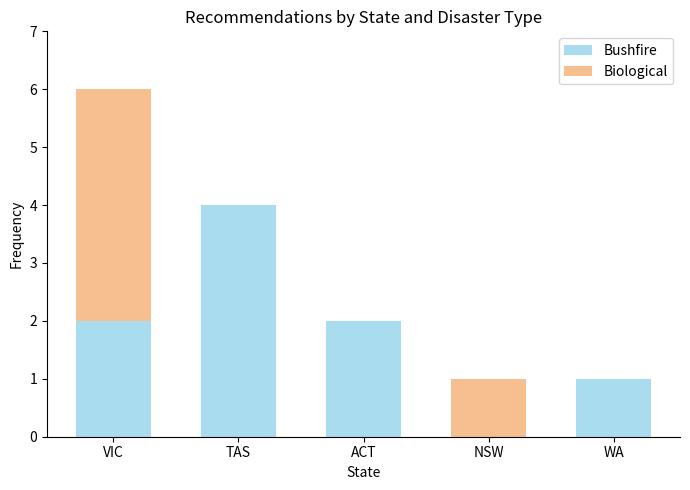

True or false: Bushfire has a value of 7 at TAS.

False